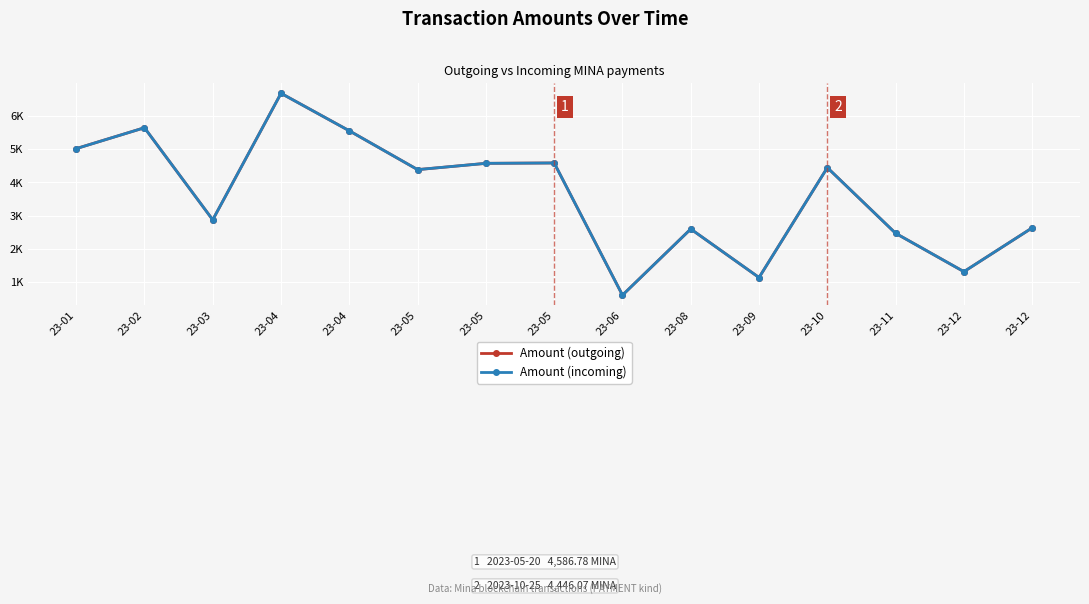

Between 23-10 and 23-12, which series saw the biggest shift?

Amount (outgoing)